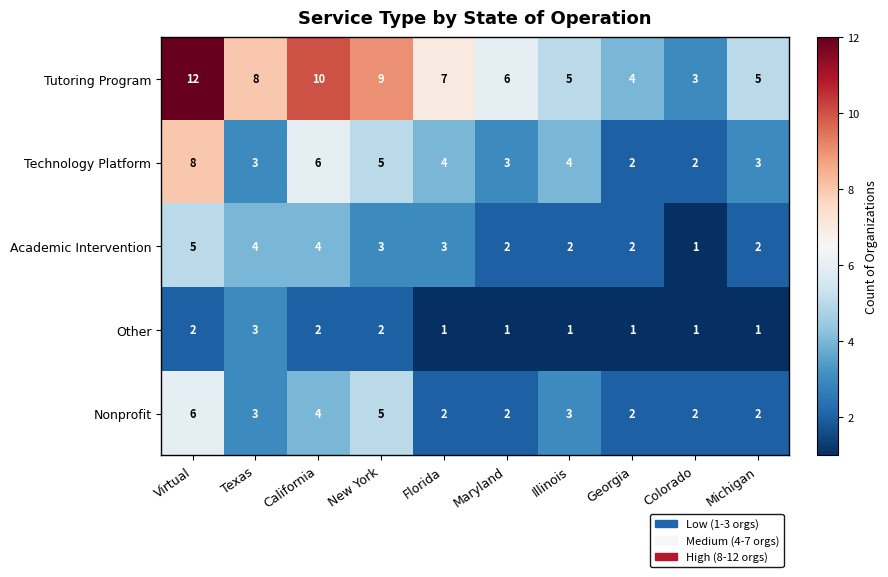

What is the sum of all Technology Platform values?

40